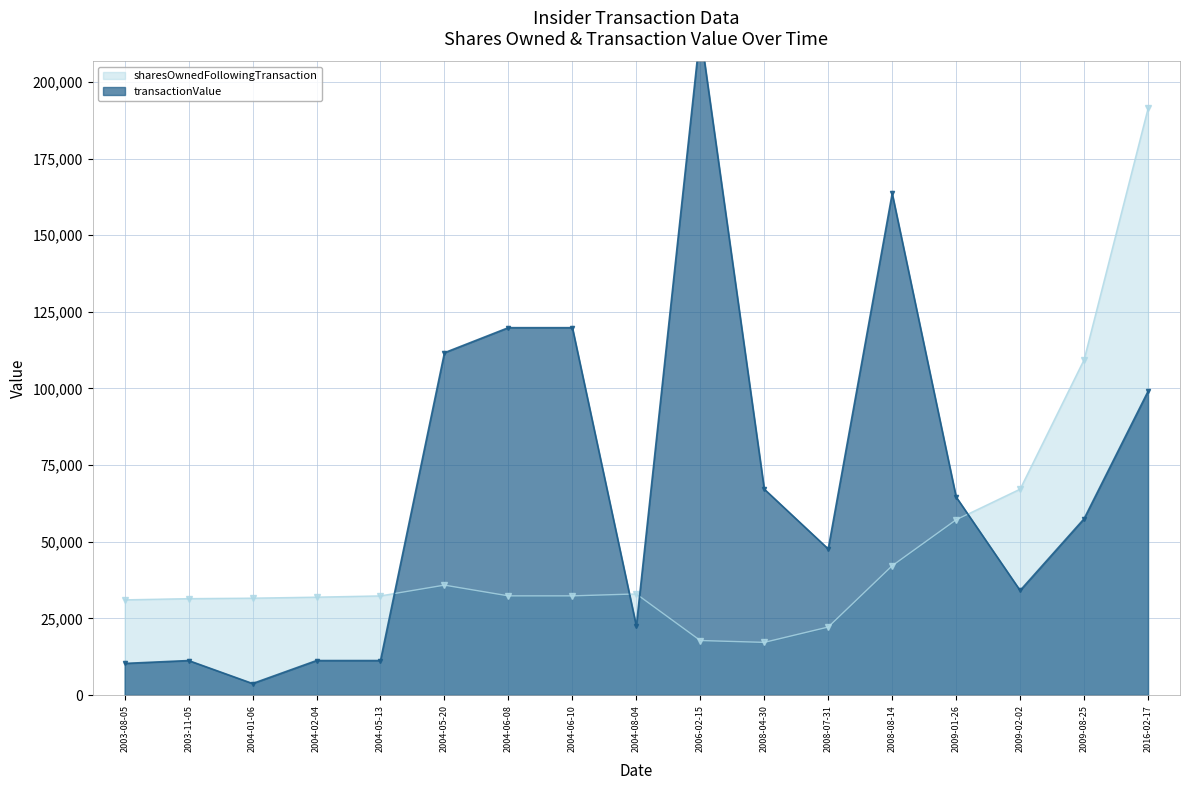

True or false: transactionValue and sharesOwnedFollowingTransaction cross at least once.

True